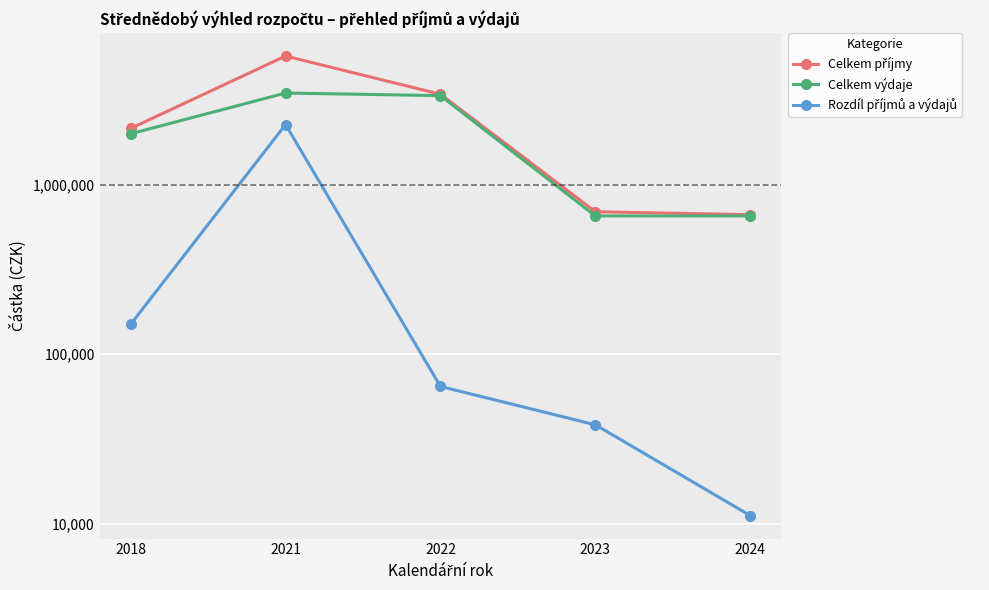

Is the value of Celkem příjmy at 2018 greater than the value of Rozdíl příjmů a výdajů at 2021?

No